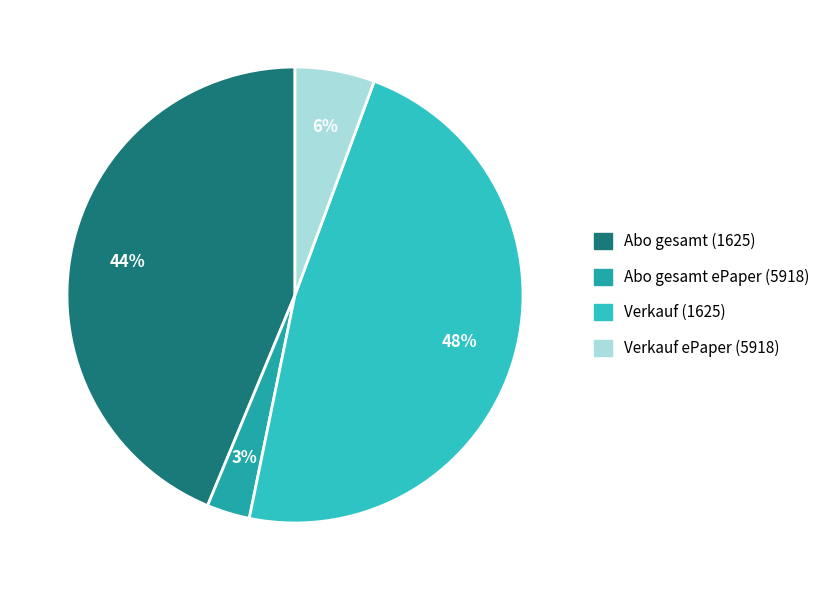

Which slice is the largest?

Verkauf (1625)